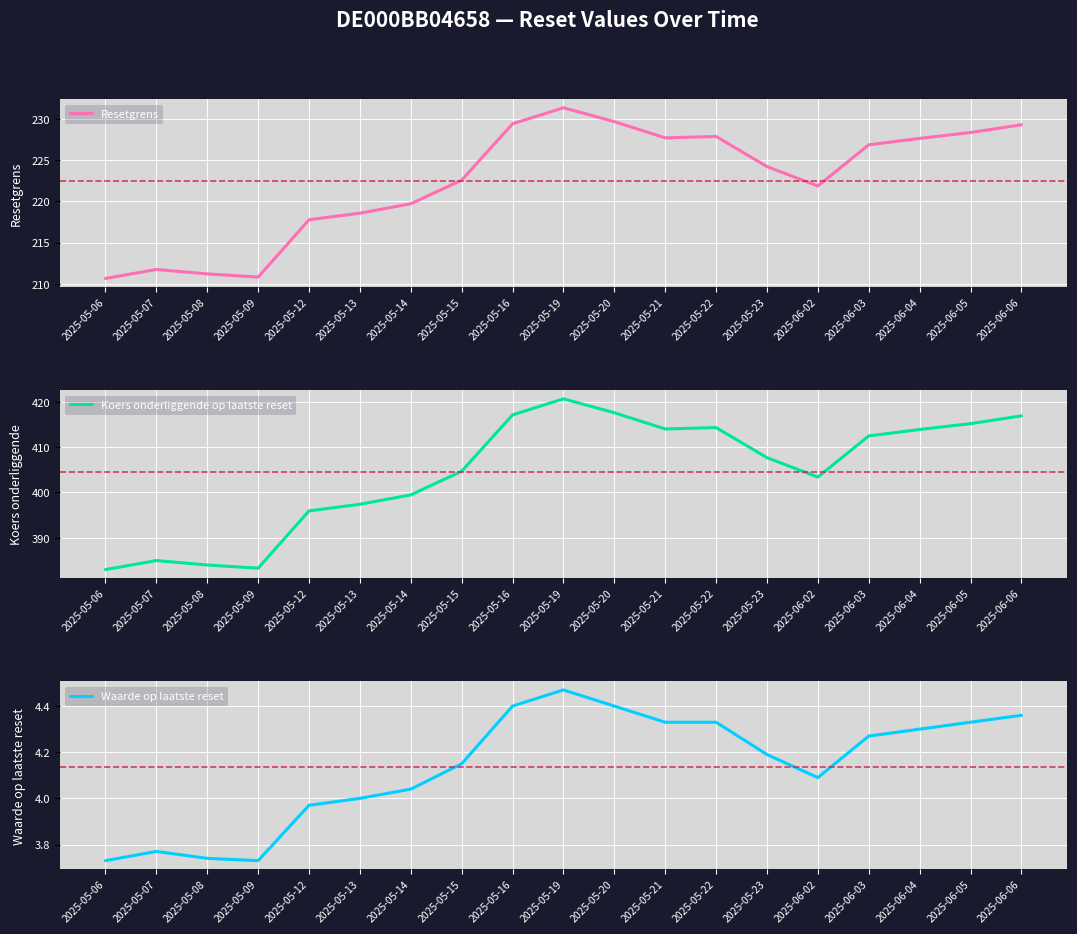

Which series has the largest range (max minus min)?

Koers onderliggende op laatste reset